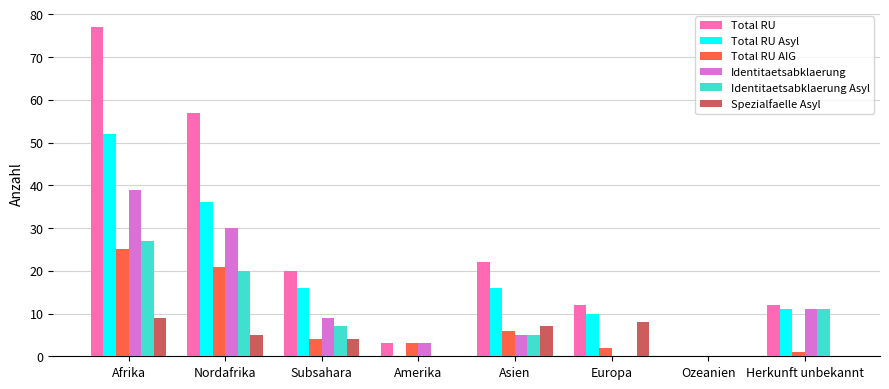

Which series changed the most between Afrika and Herkunft unbekannt?

Total RU